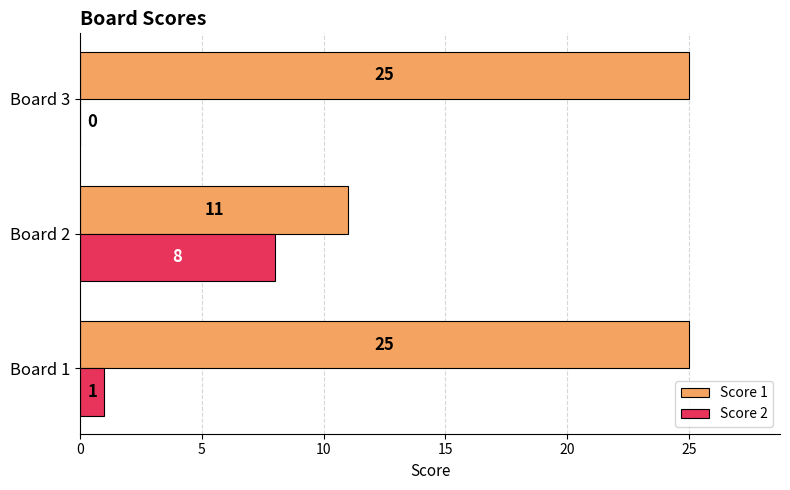

What is the sum of the Score 1 values at Board 3 and Board 2?

36